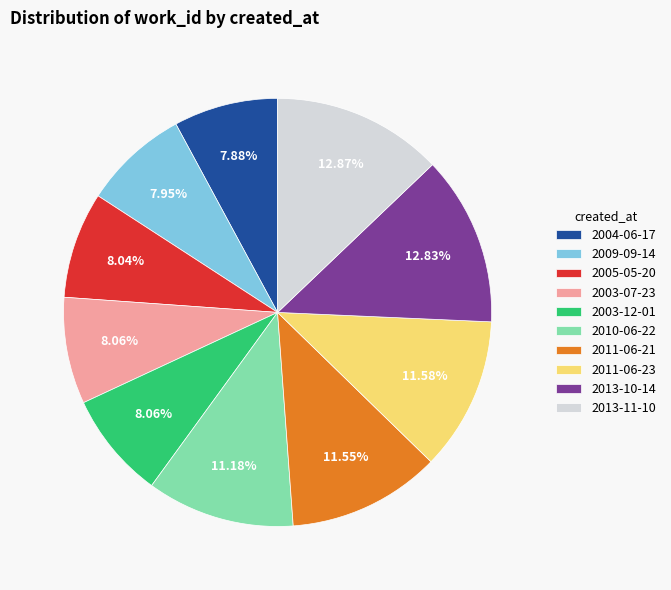

What percentage is the 2003-12-01 slice, to the nearest percent?

8%